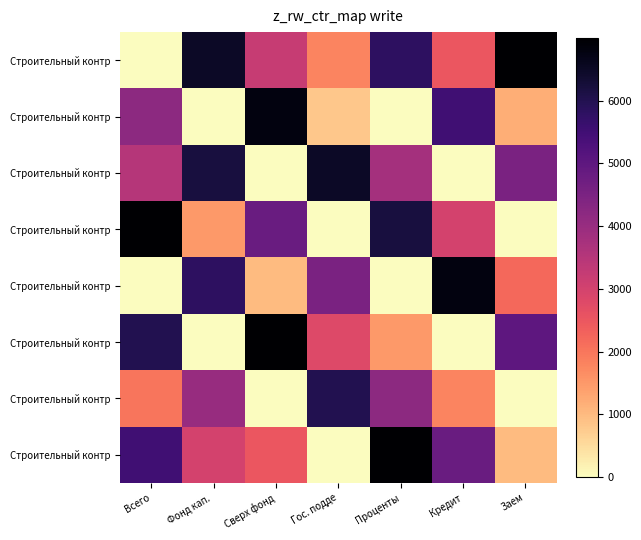

What is the greatest value displayed?

7000